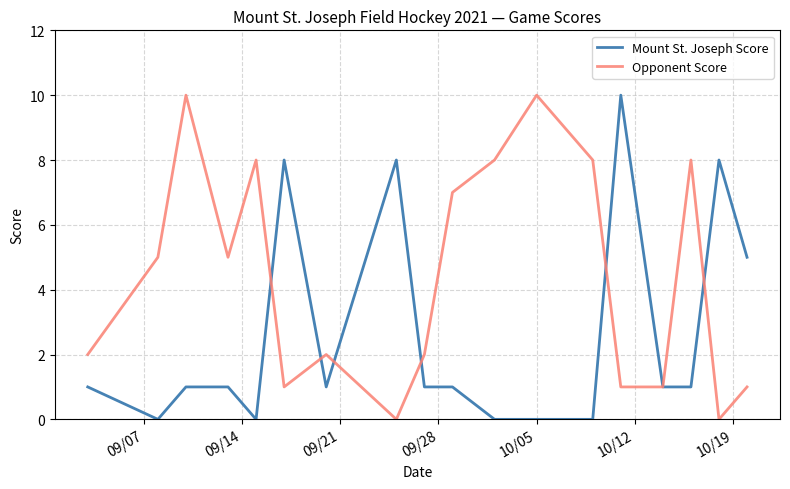

What is the highest value of the Mount St. Joseph Score series?

10